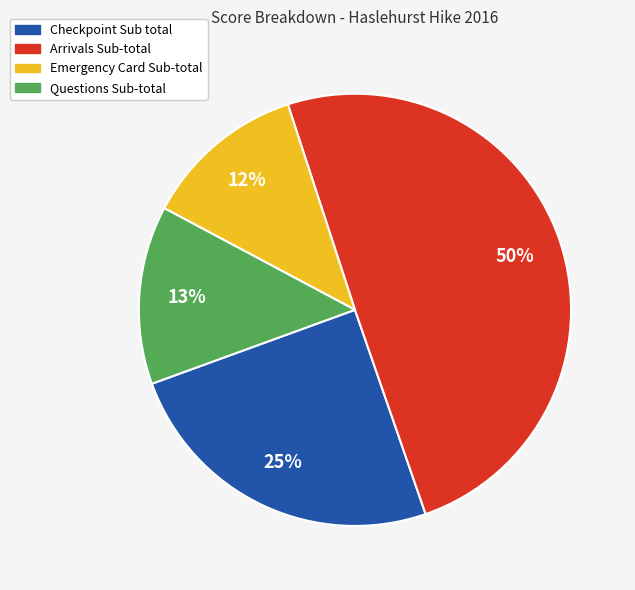

What is the ratio of the value at Checkpoint Sub total to the value at Arrivals Sub-total?

0.5